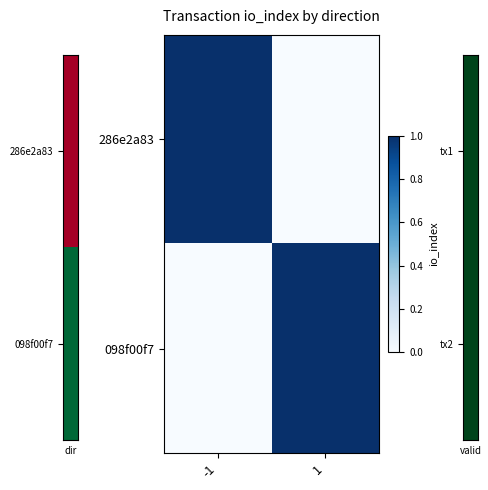

Which series has the widest spread of values?

286e2a83